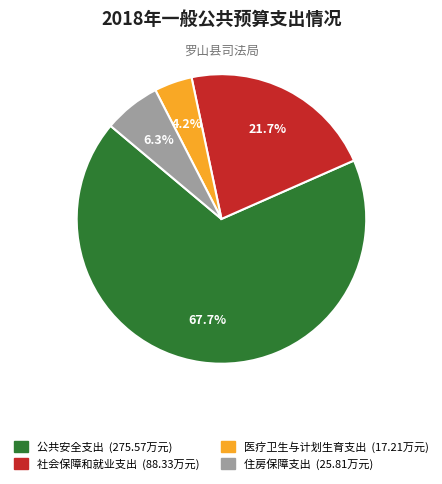

Rank the categories by value from lowest to highest.

医疗卫生与计划生育支出, 住房保障支出, 社会保障和就业支出, 公共安全支出